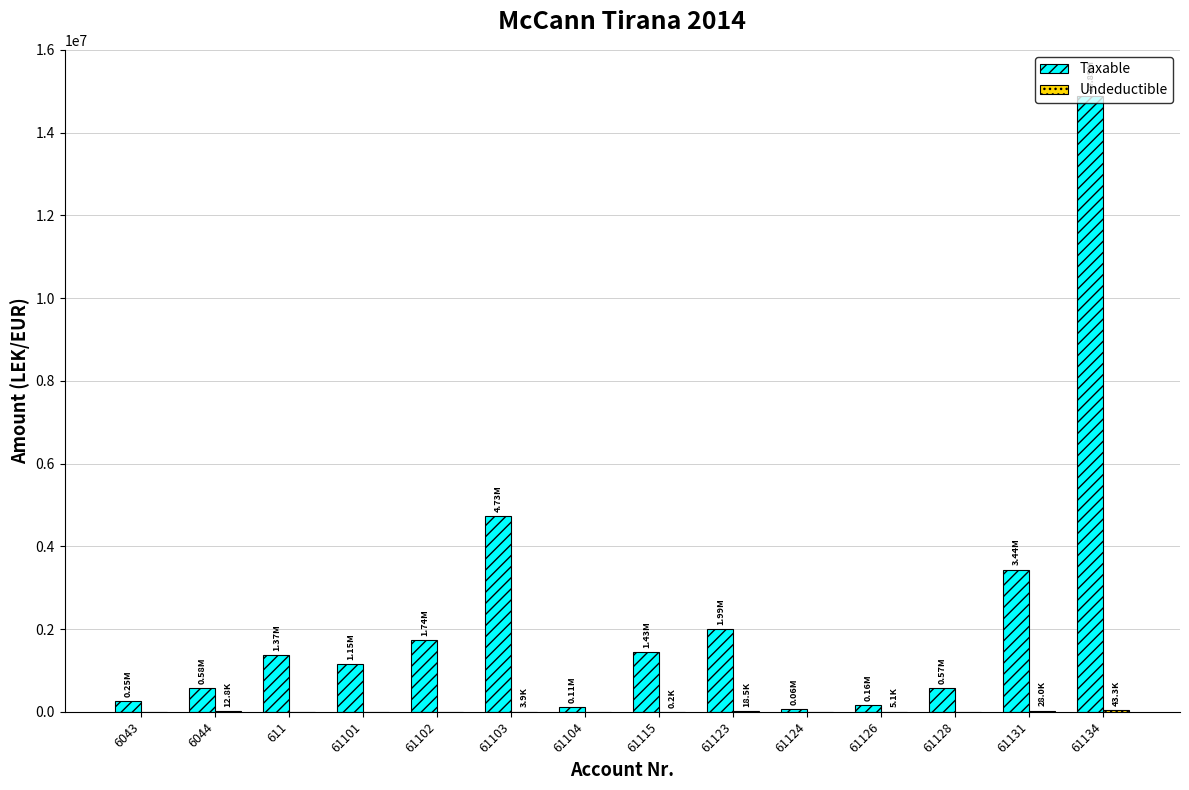

At which category is the sum across all series the highest?

61134